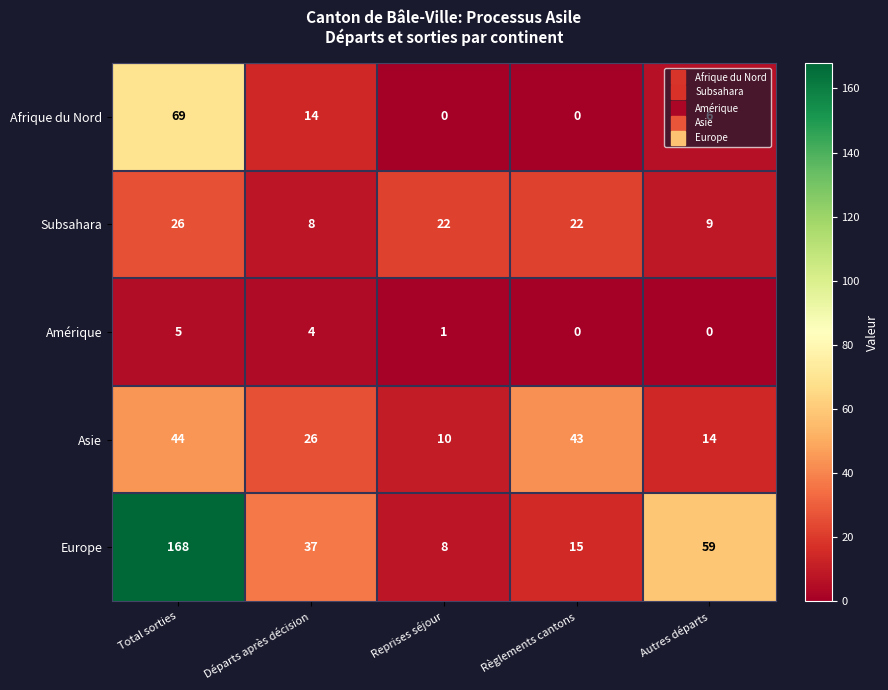

What is the difference between the maximum and minimum values in the Amérique series?

5